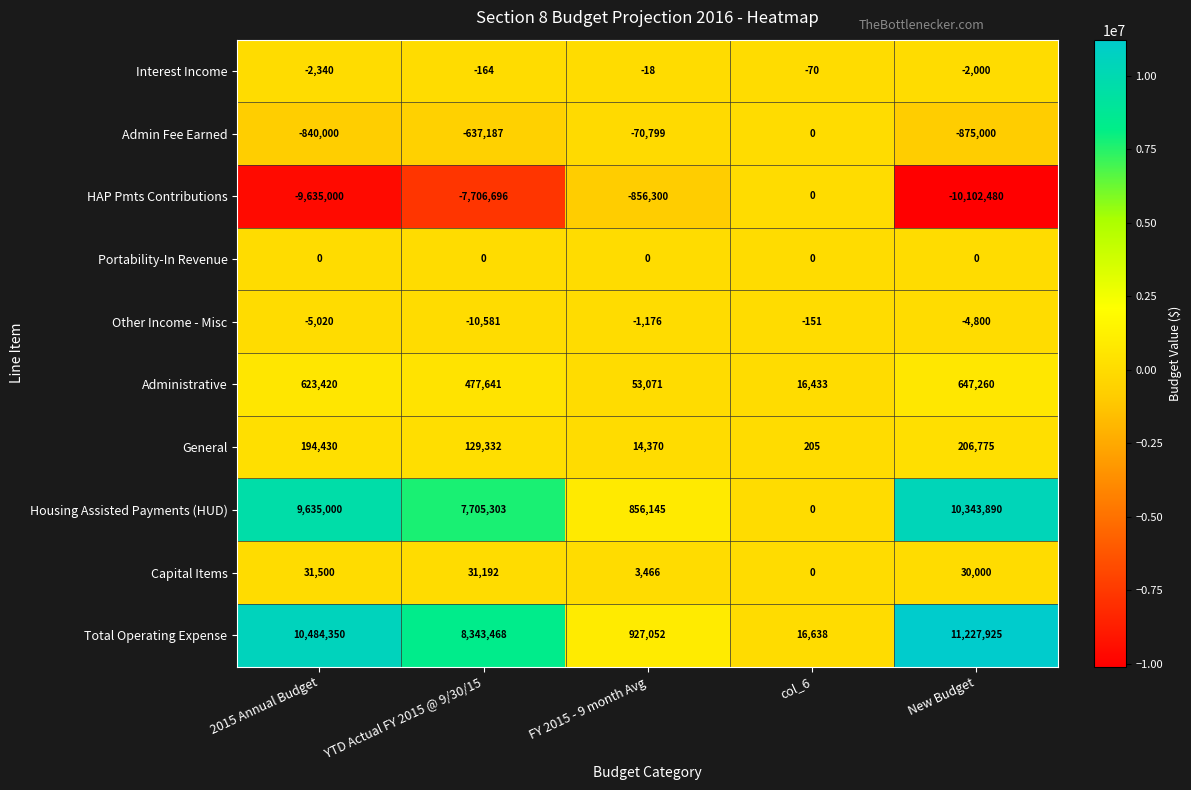

Which series changed the most between FY 2015 - 9 month Avg and New Budget?

Total Operating Expense